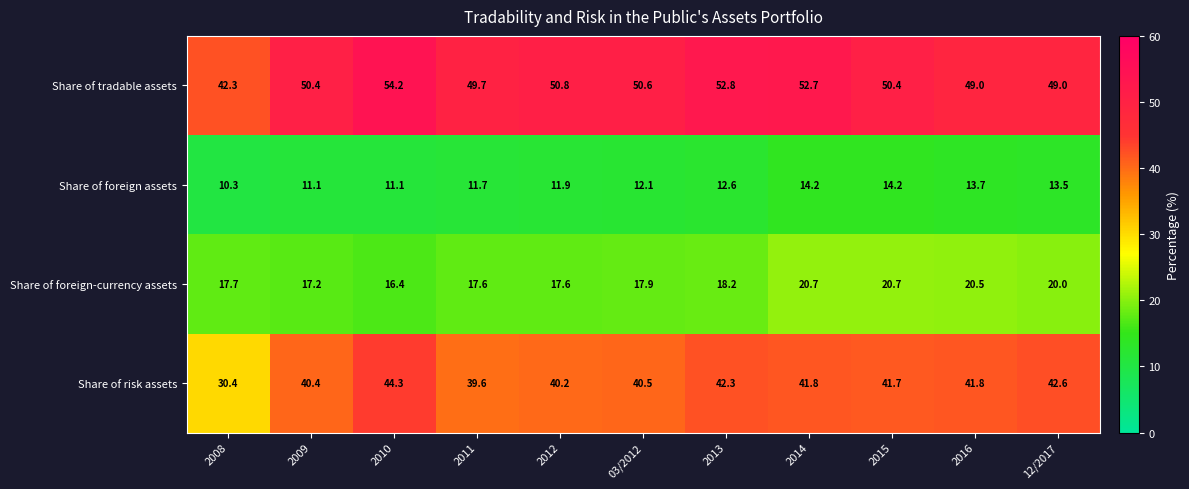

Which series has the widest spread of values?

Share of risk assets